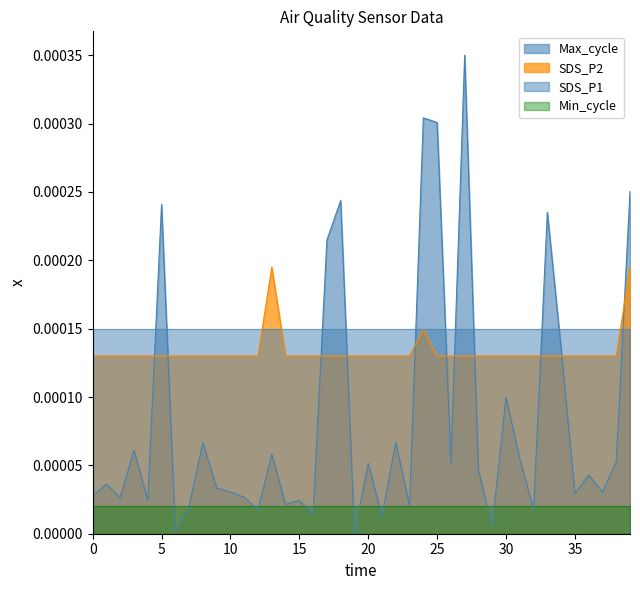

Reading left to right, what are all the values shown in this chart?

SDS_P2: 0.0	0.0	0.0	0.0	0.0	0.0	0.0	0.0	0.0	0.0	0.0	0.0	0.0	0.0	0.0	0.0	0.0	0.0	0.0	0.0	0.0	0.0	0.0	0.0	0.0	0.0	0.0	0.0	0.0	0.0	0.0	0.0	0.0	0.0	0.0	0.0	0.0	0.0	0.0	0.0
Max_cycle: 0.0	0.0	0.0	0.0	0.0	0.0	0.0	0.0	0.0	0.0	0.0	0.0	0.0	0.0	0.0	0.0	0.0	0.0	0.0	0.0	0.0	0.0	0.0	0.0	0.0	0.0	0.0	0.0	0.0	0.0	0.0	0.0	0.0	0.0	0.0	0.0	0.0	0.0	0.0	0.0